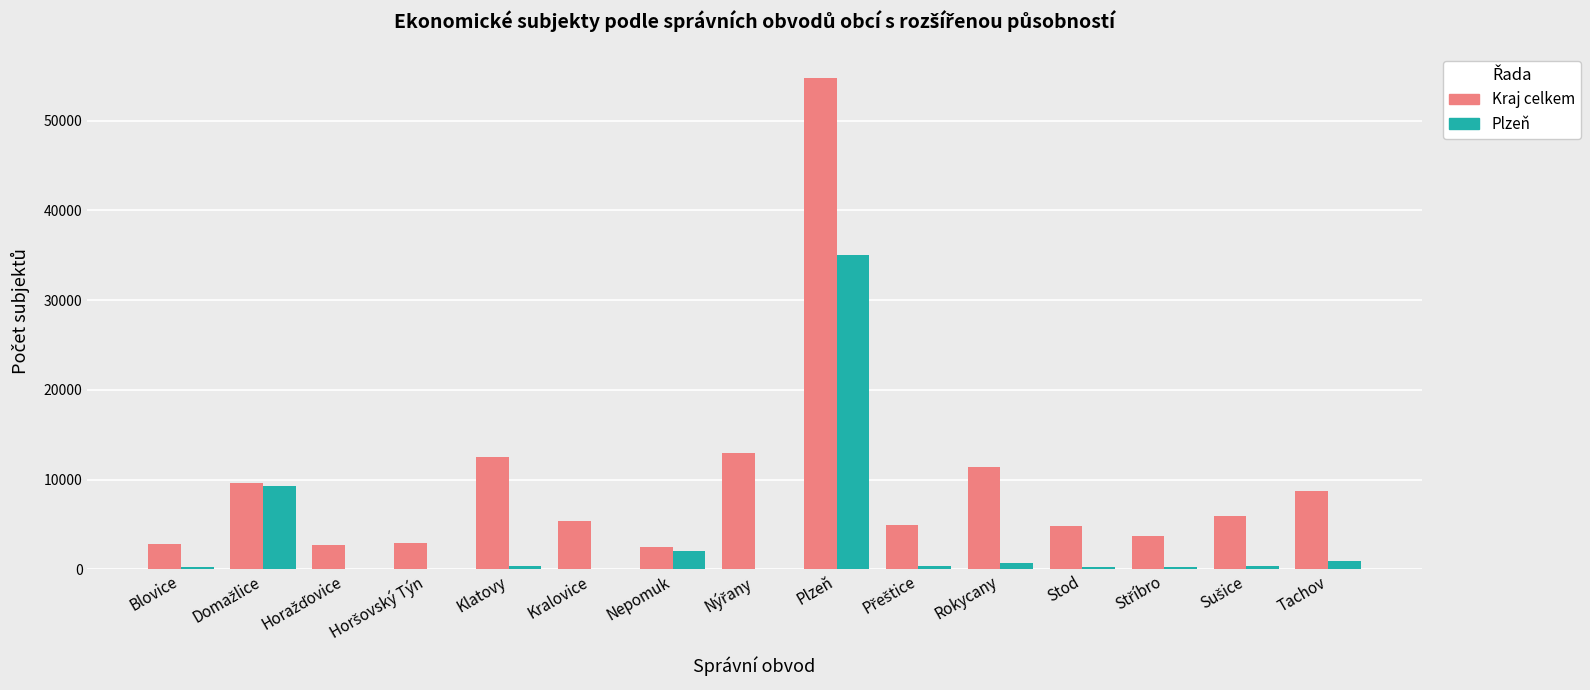

What is the sum of all Kraj celkem values?

145763